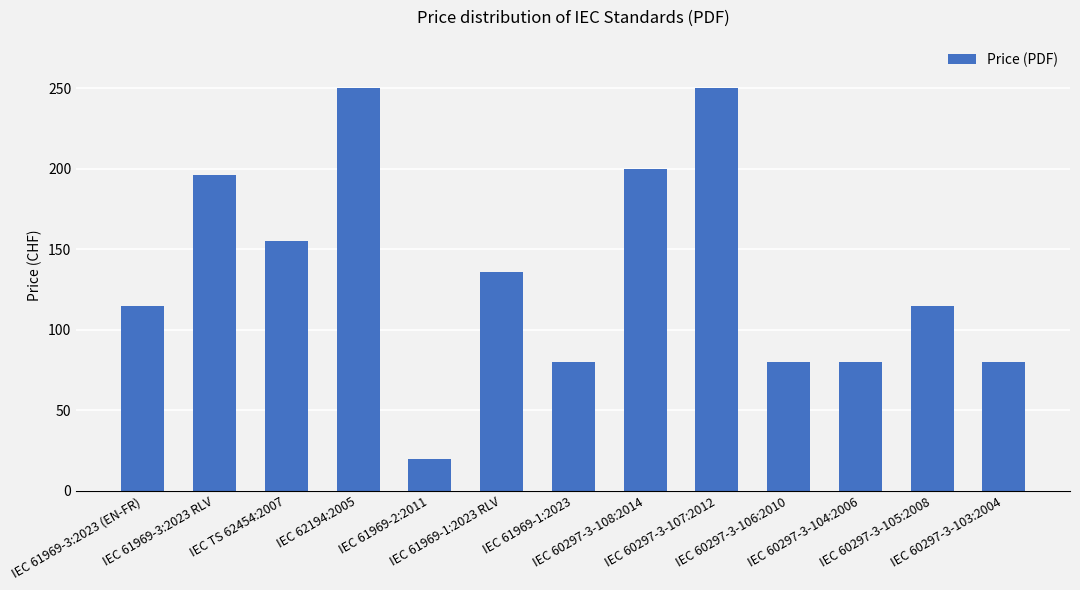

What is the minimum value shown in the chart?

20